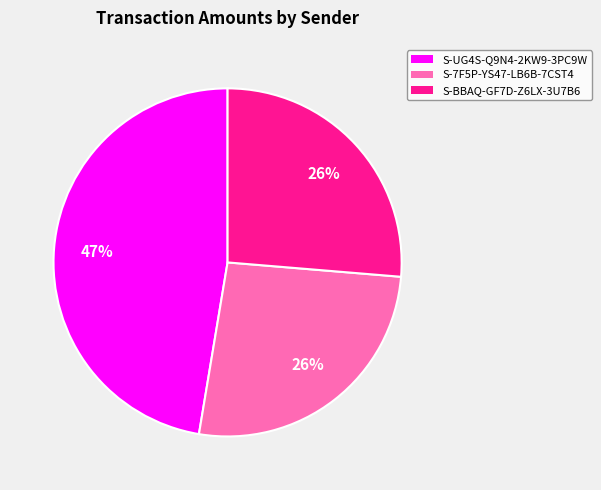

To the nearest percent, what is the combined percentage of S-7F5P-YS47-LB6B-7CST4 and S-BBAQ-GF7D-Z6LX-3U7B6?

53%